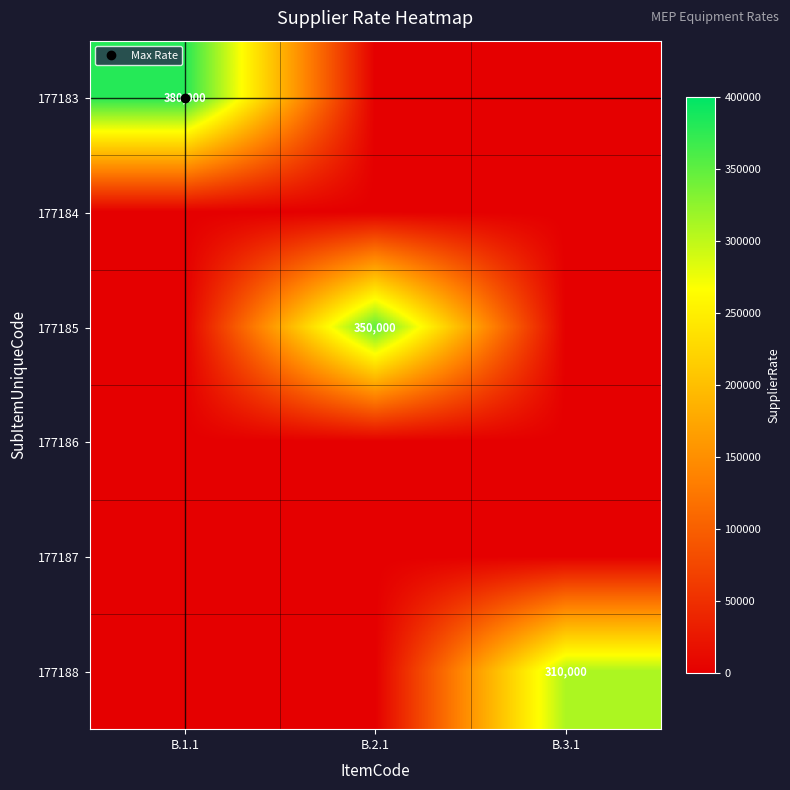

The 177186 series shows 0 at B.2.1. True or false?

True